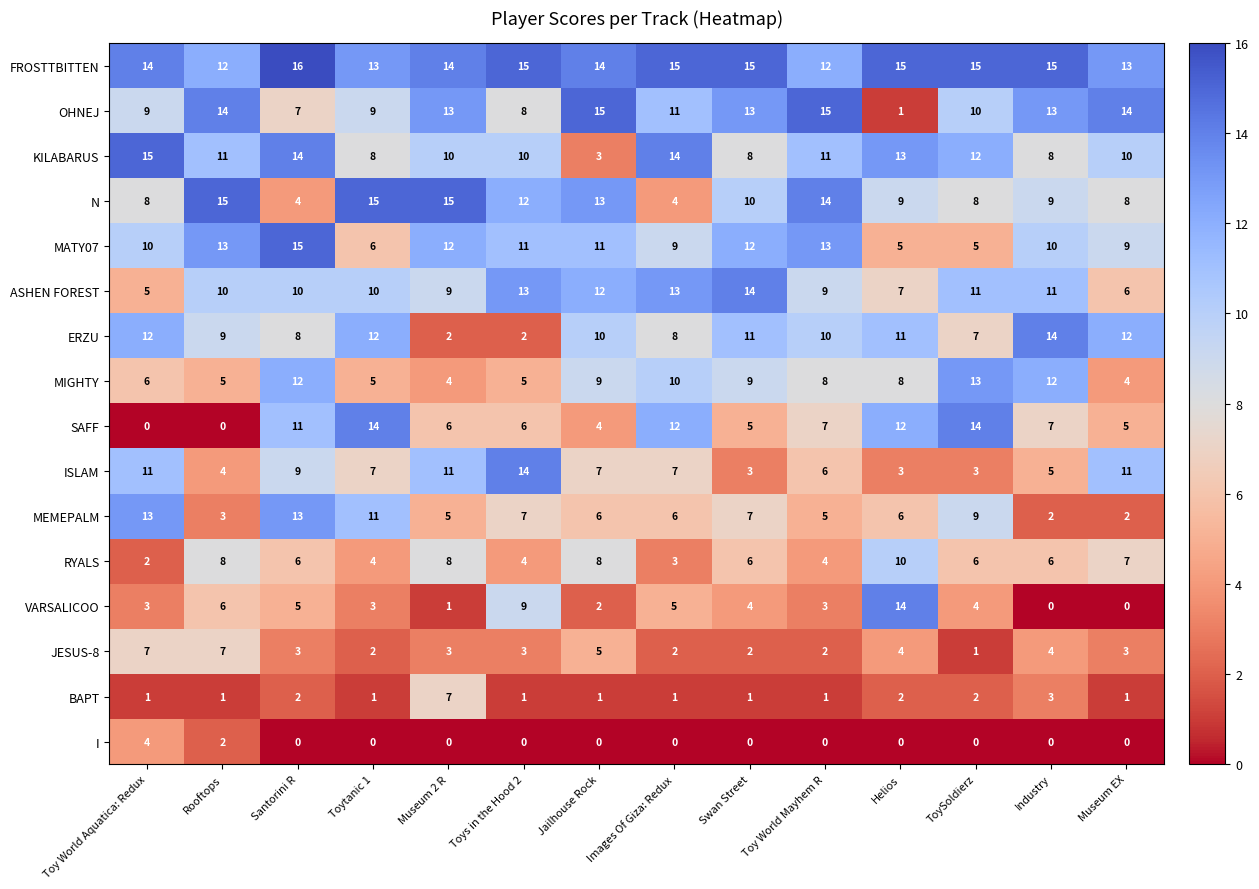

True or false: ISLAM has a value of 7 at Jailhouse Rock.

True